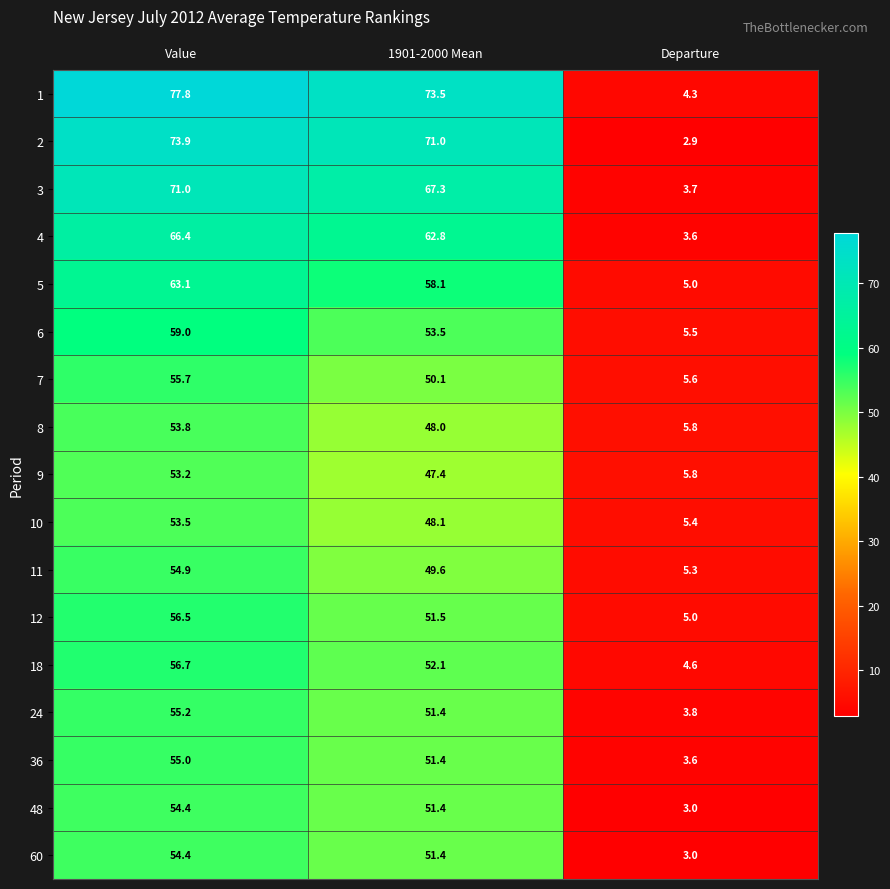

Rank the categories by 1 value from lowest to highest.

Departure, 1901-2000 Mean, Value